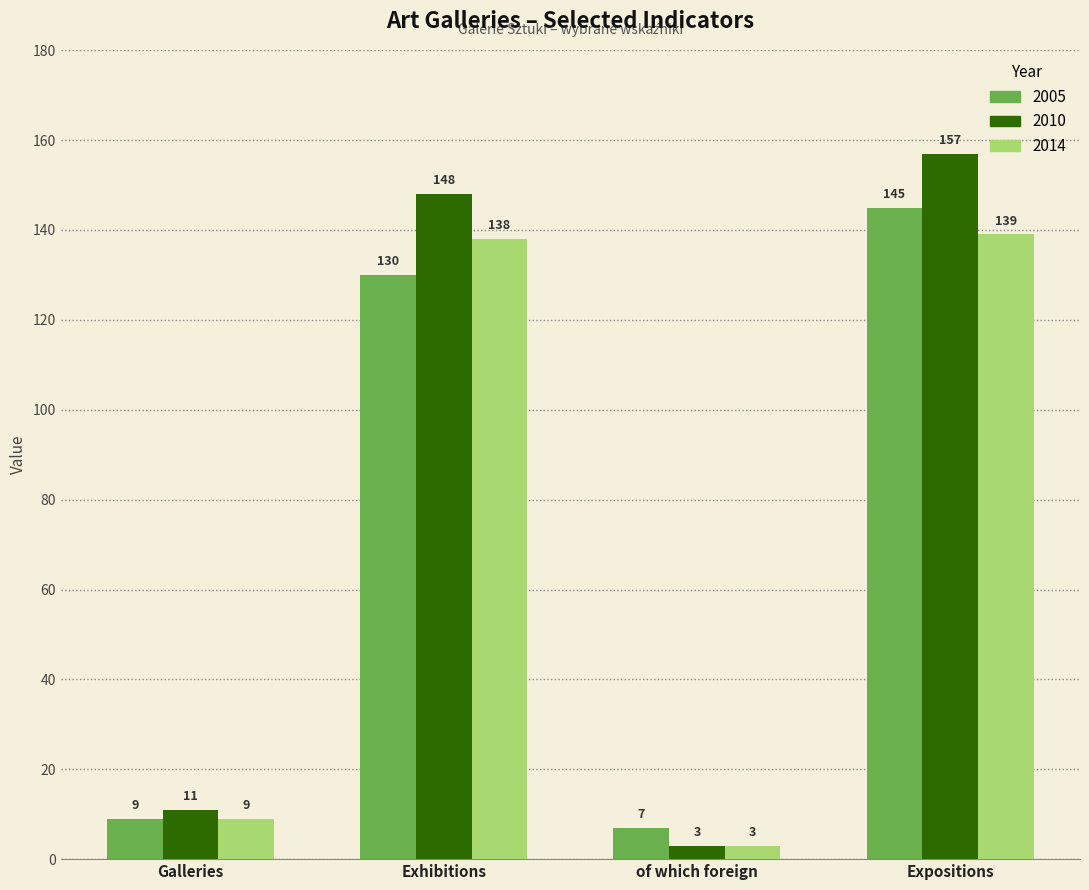

Are the bars horizontal?

No